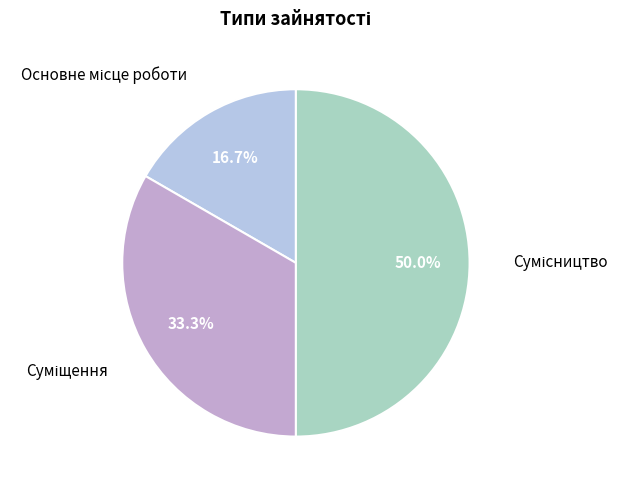

To the nearest percent, what is the average slice percentage?

33%